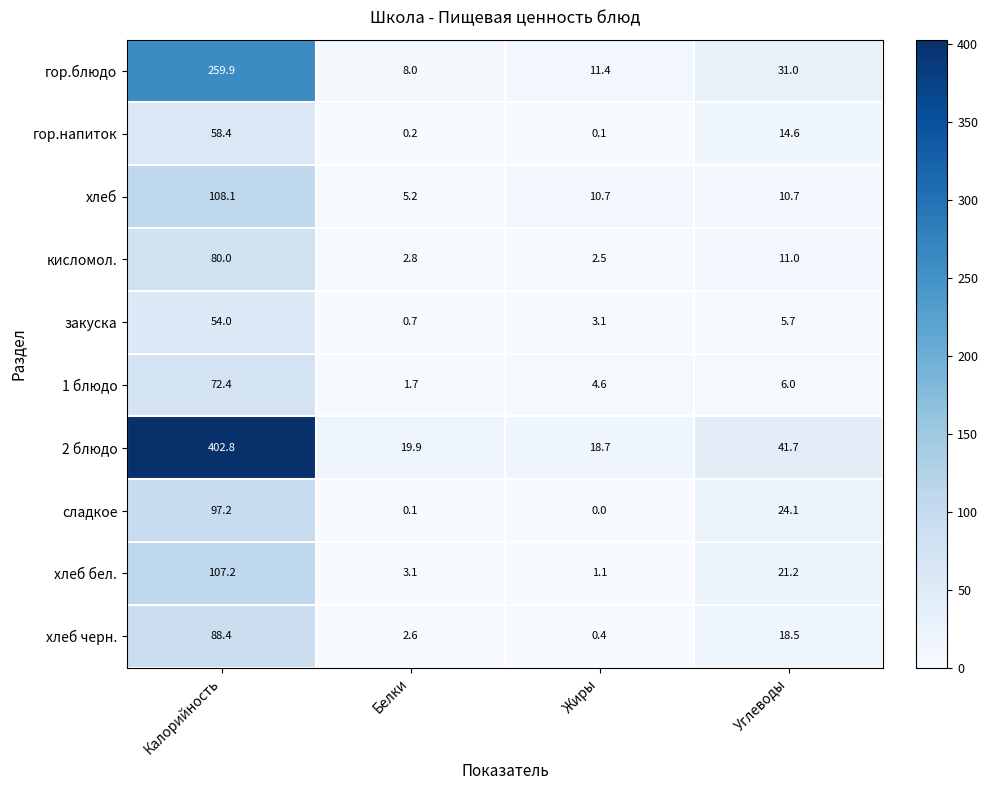

At how many categories does at least one series exceed 248?

1